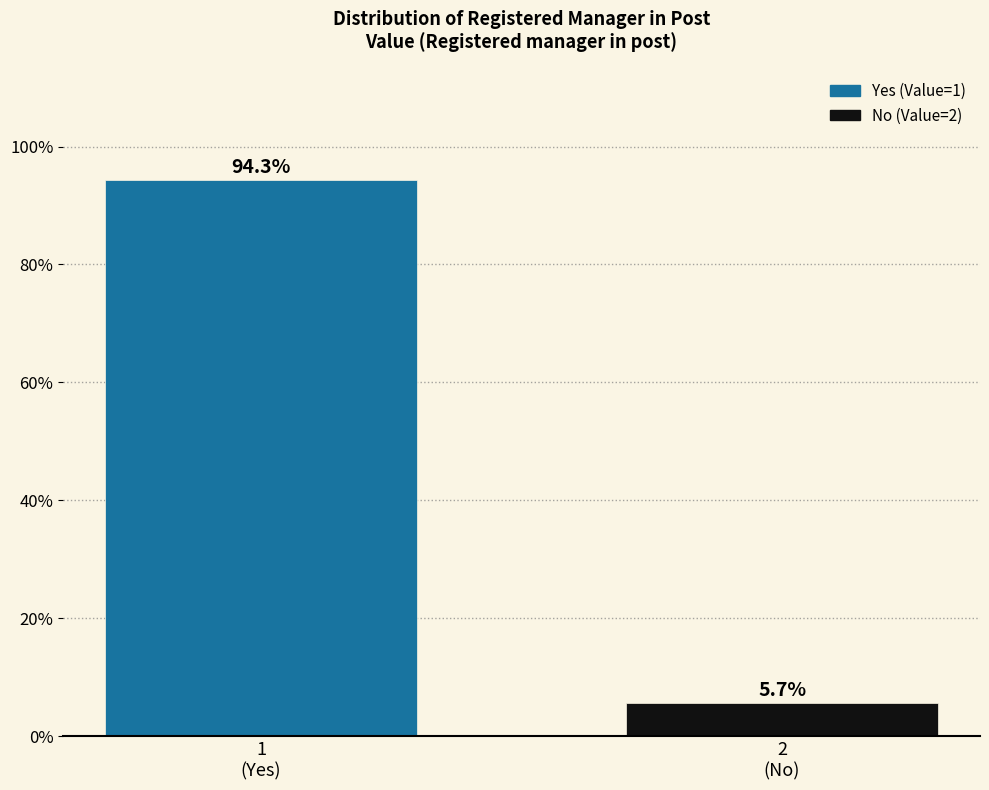

Reading right to left, what are all the values shown in this chart?

5.7	94.3